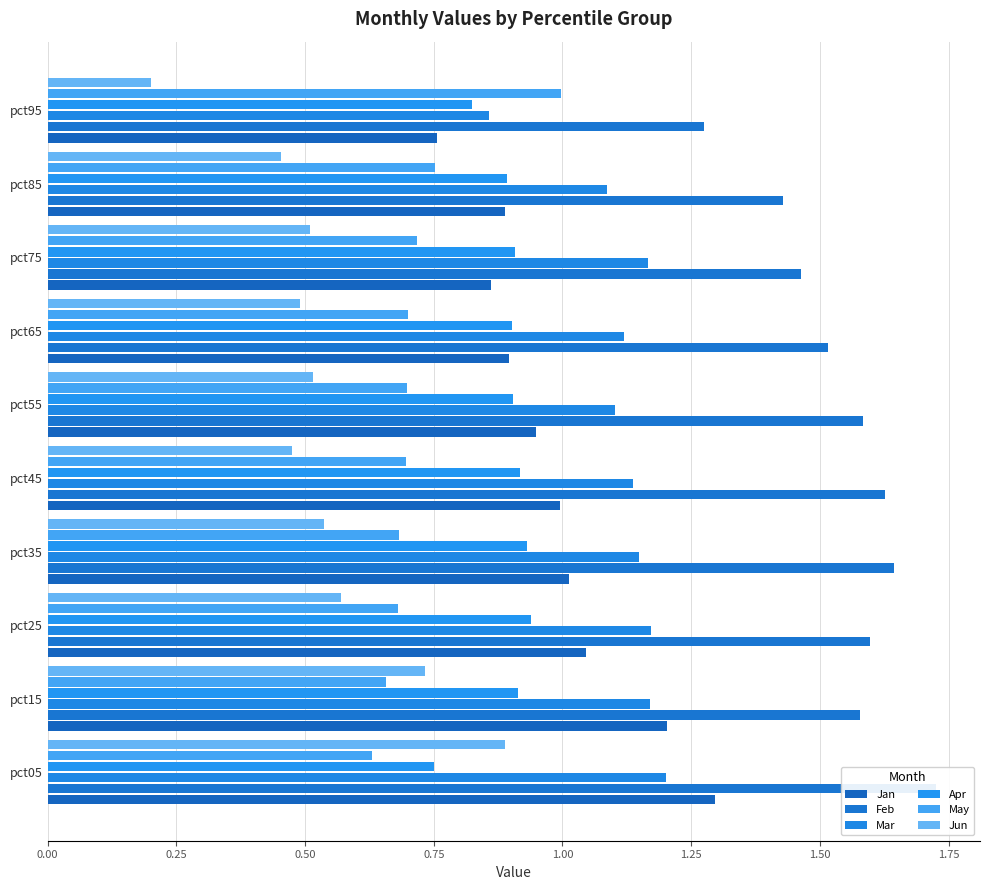

Is the value of Feb at pct65 greater than the value of Apr at pct05?

Yes